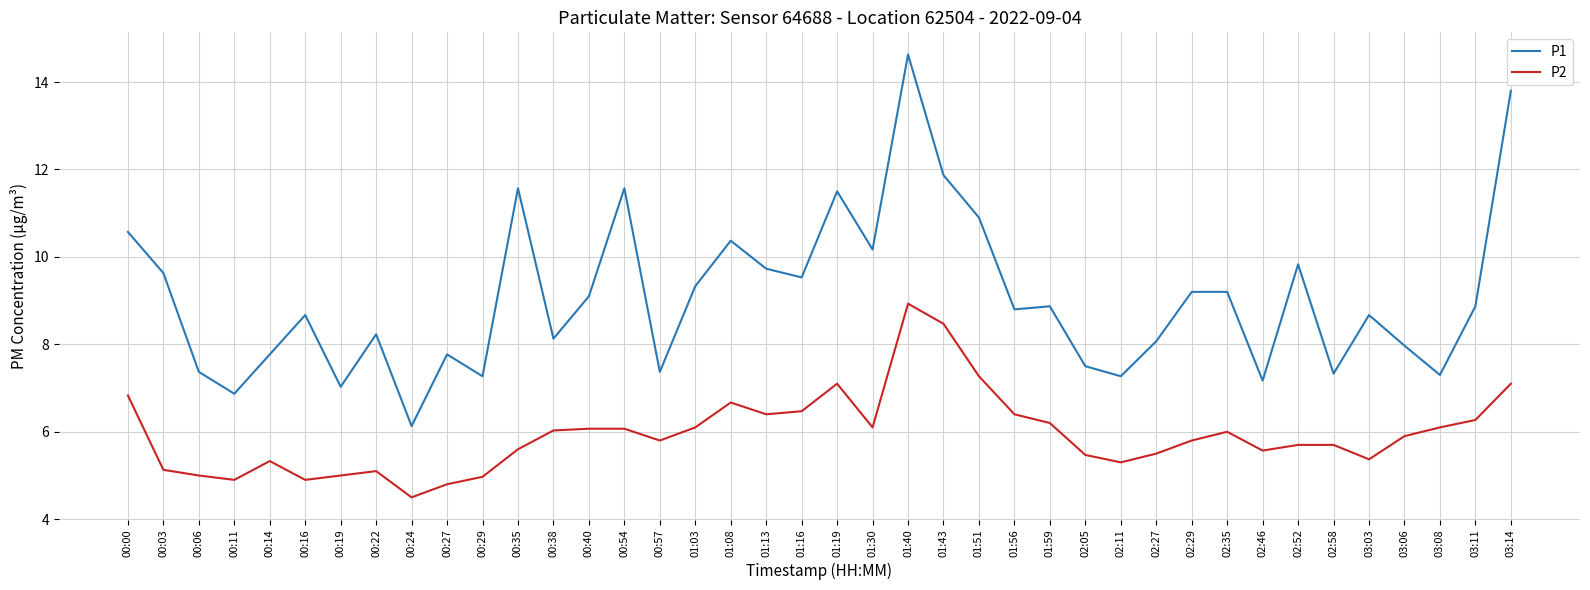

True or false: P2 has a value of 3.6 at 02:46.

False